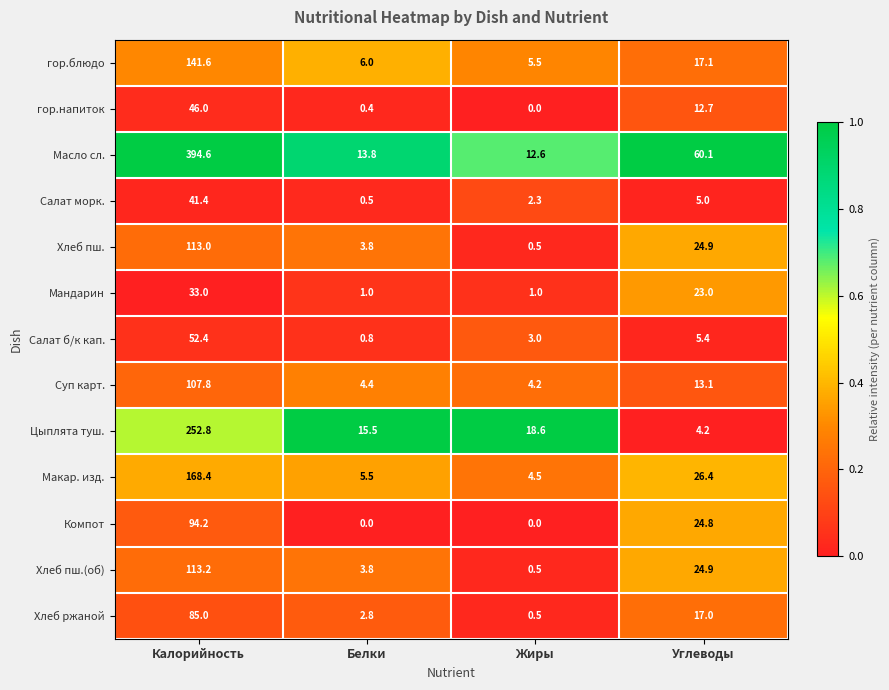

Which series has the largest range (max minus min)?

Масло сл.